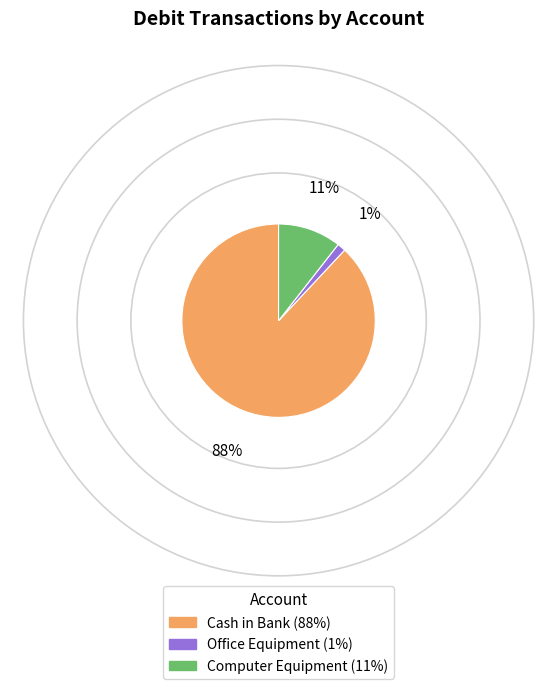

What is the majority slice?

Cash in Bank